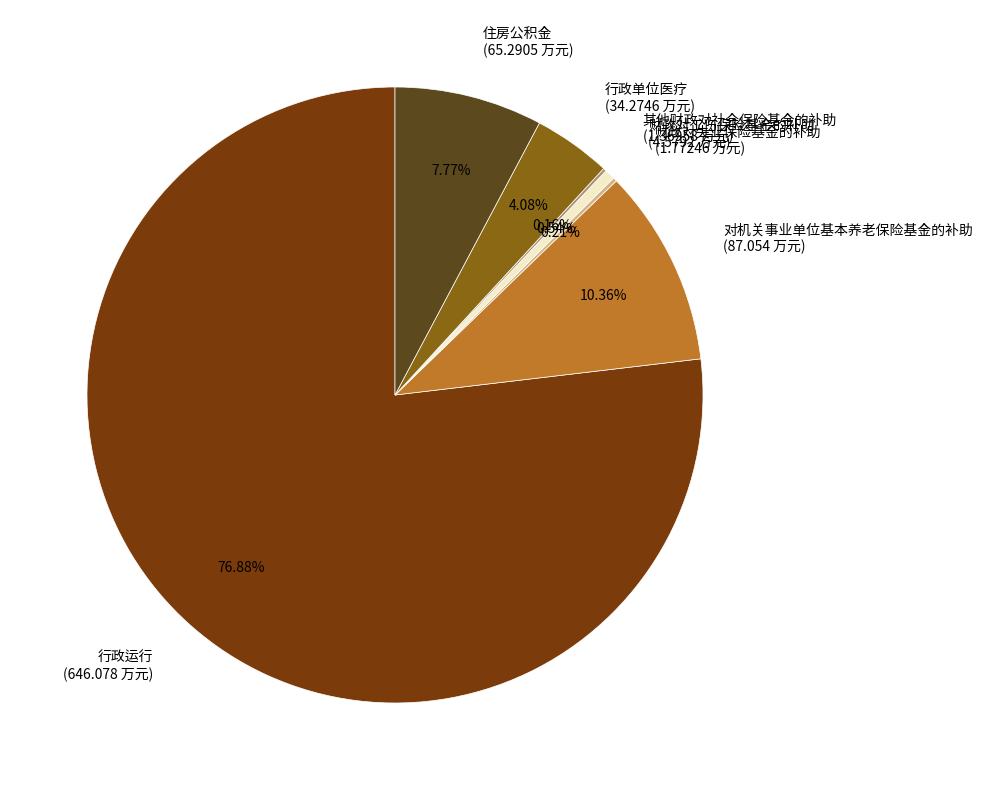

Is there a majority slice in this chart?

Yes